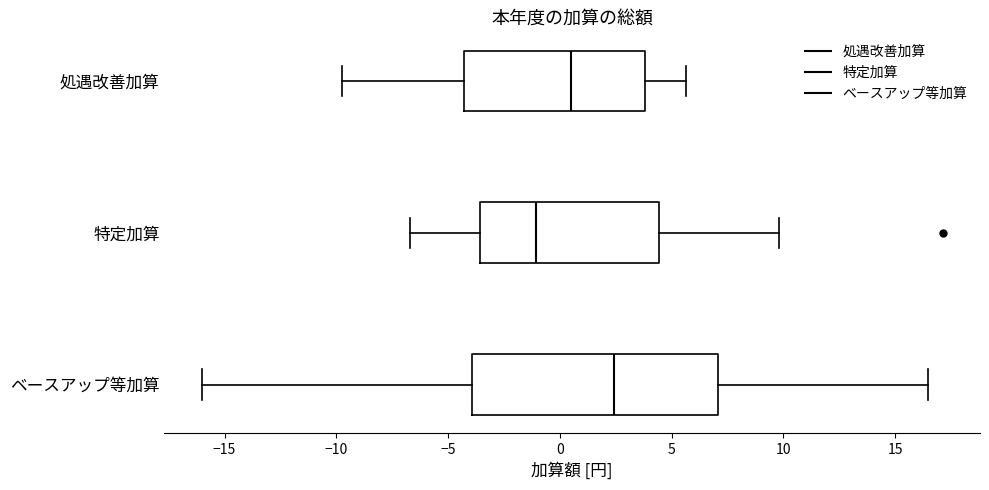

Reading bottom to top, read every box against the x-axis: the position of its median line, the range the box covers, and the ends of its whiskers. The values are not printed on the chart, so give them approximately, as read against the axis.

ベースアップ等加算: median 2.5, box -4.0 to 7.0, whiskers -16.0 to 16.5
特定加算: median -1.0, box -3.5 to 4.5, whiskers -6.5 to 10.0
処遇改善加算: median 0.5, box -4.5 to 4.0, whiskers -10.0 to 5.5